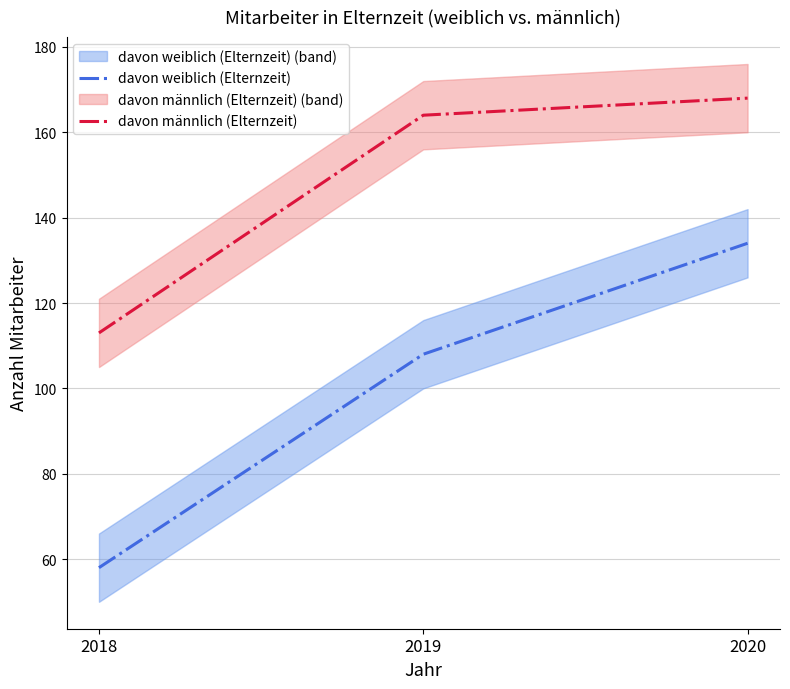

The value of davon männlich (Elternzeit) at 2018 is 113. True or false?

True